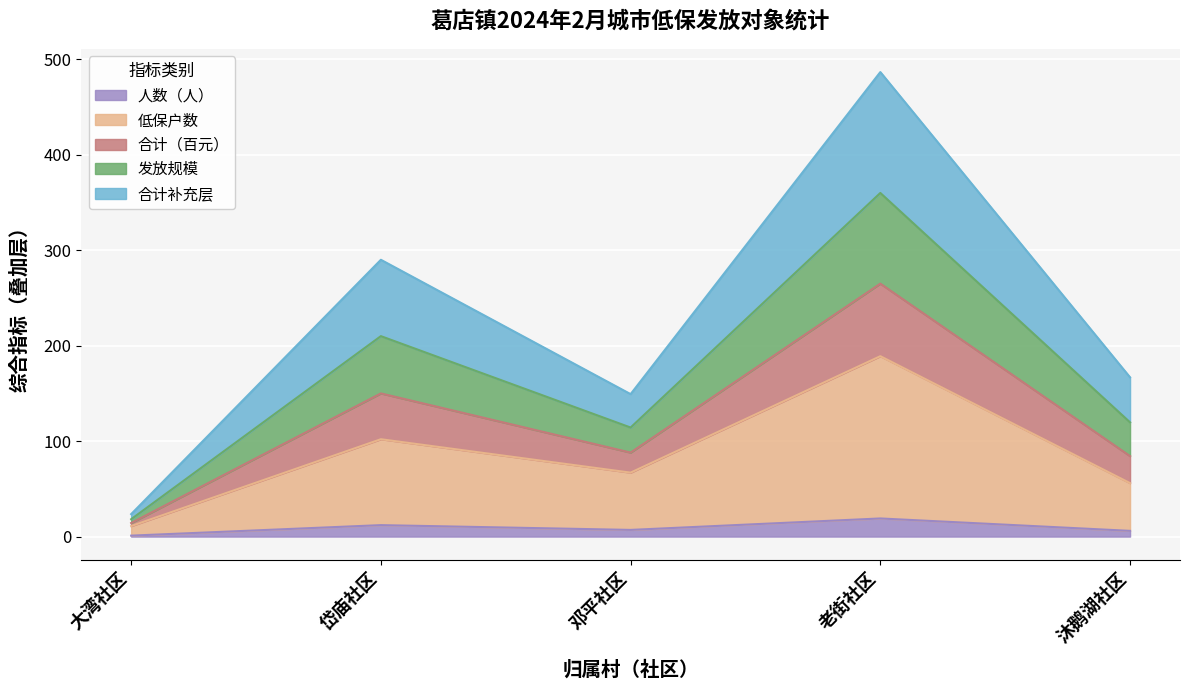

At which category is the sum across all series the highest?

老街社区